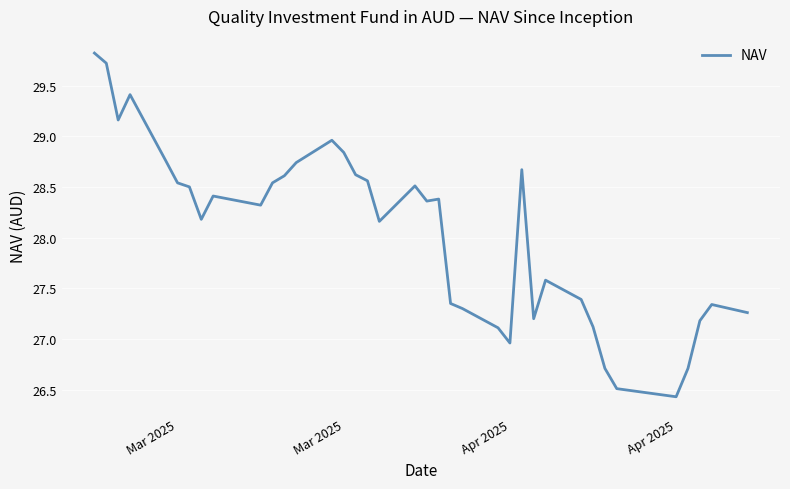

Count the number of data series in this chart.

1